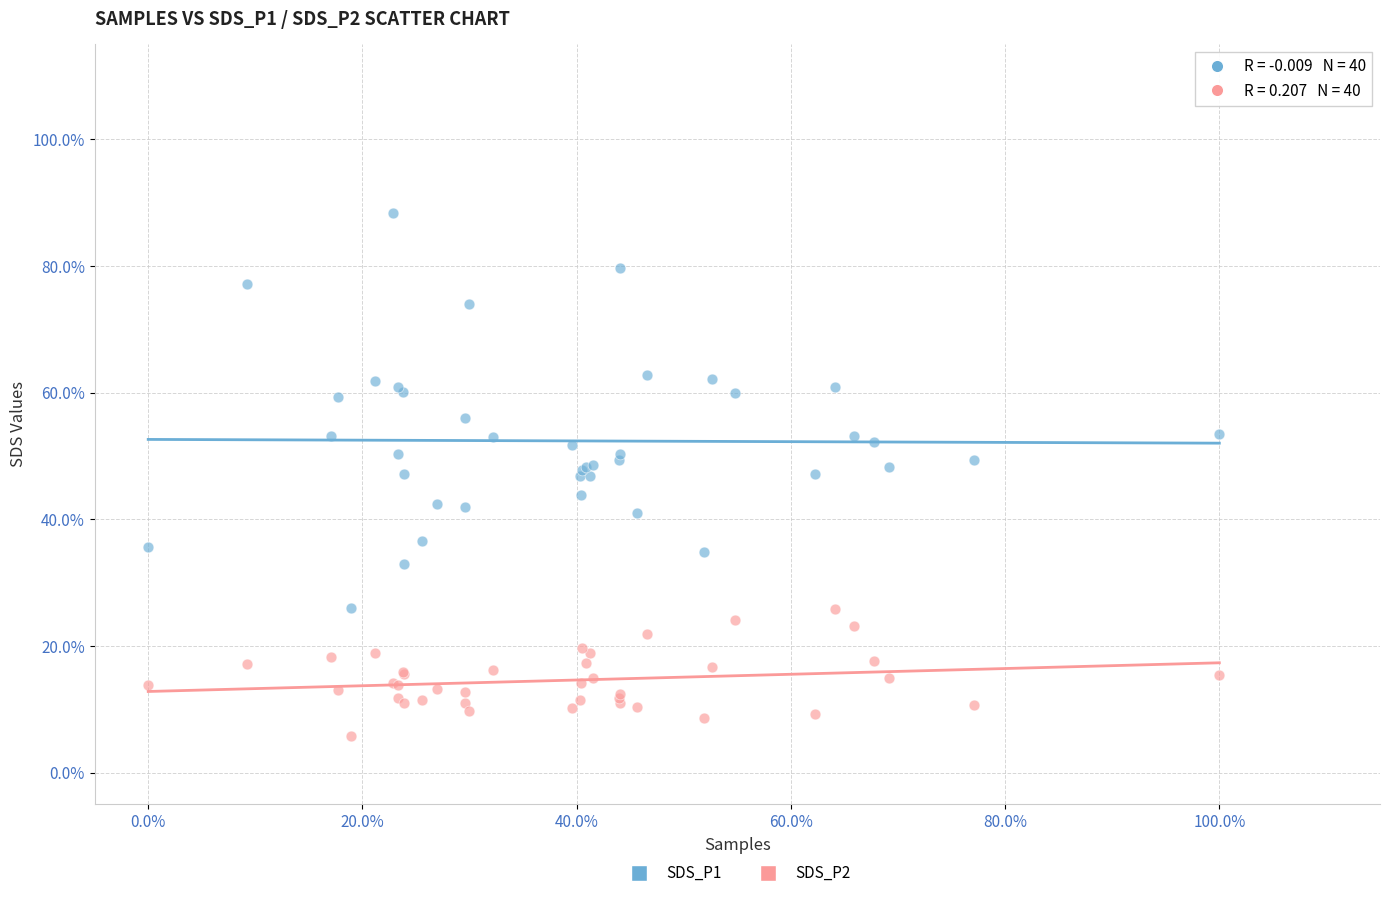

What are all the series names shown in the legend?

SDS_P1, SDS_P2